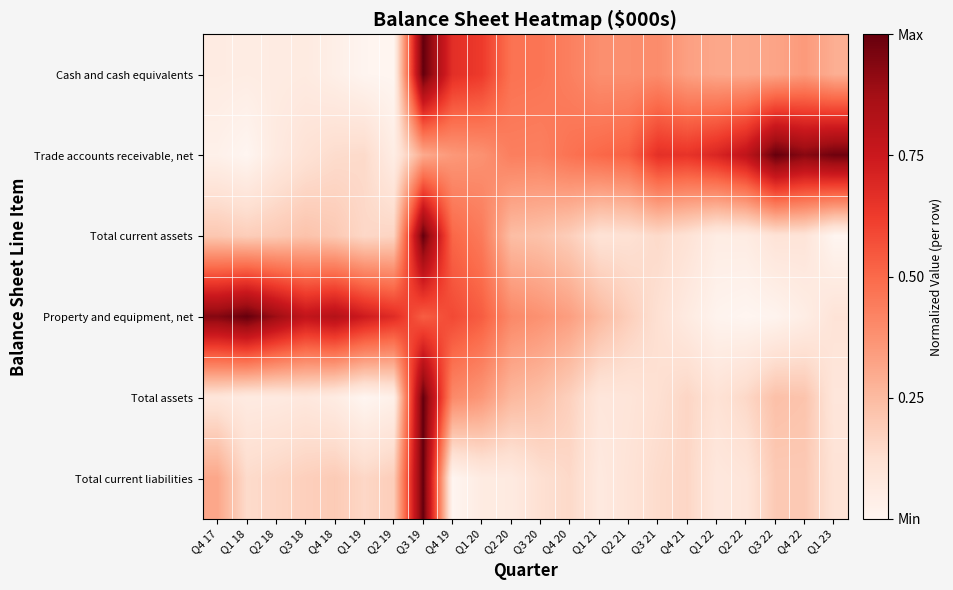

Which category has the highest value across all series?

Q3 19